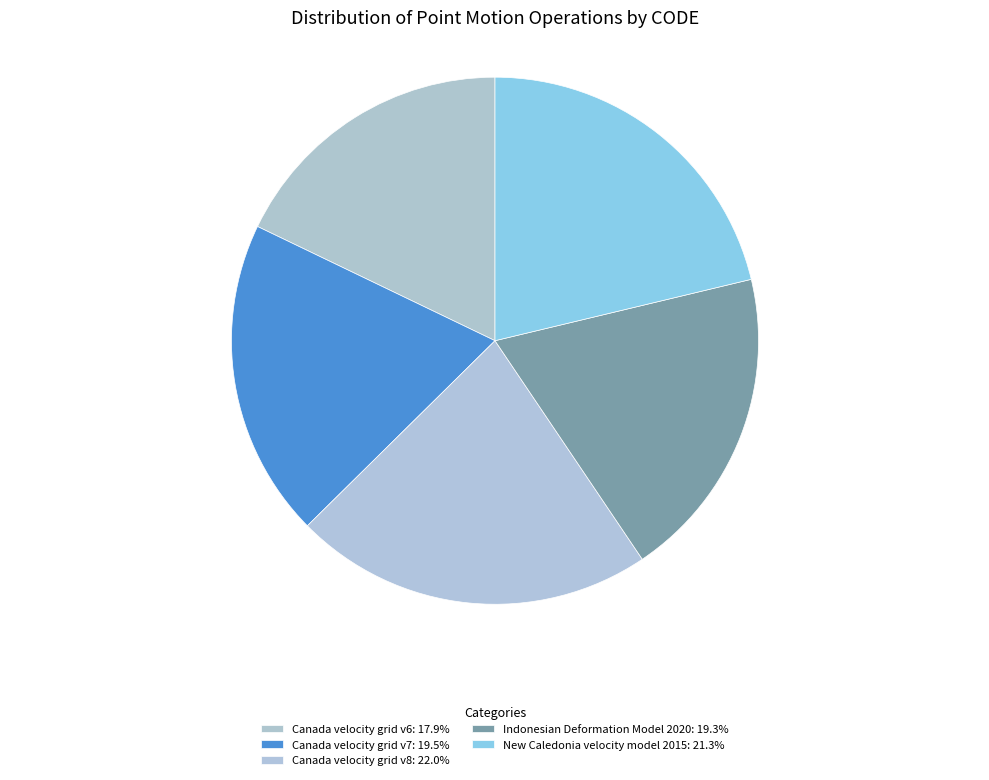

Approximately how many times larger is the value at Canada velocity grid v7 compared to Indonesian Deformation Model 2020?

1.0